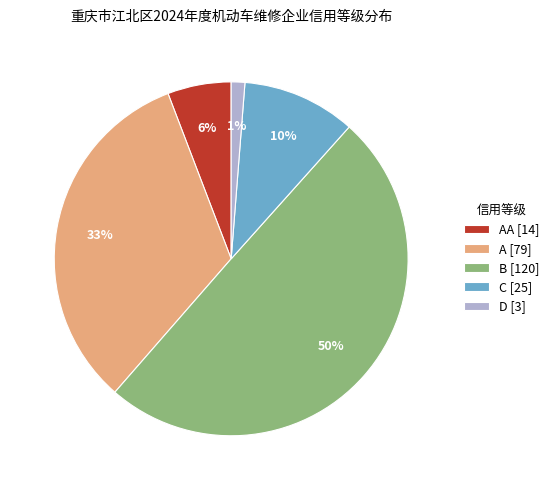

Which has a higher value, C [25] or D [3]?

C [25]